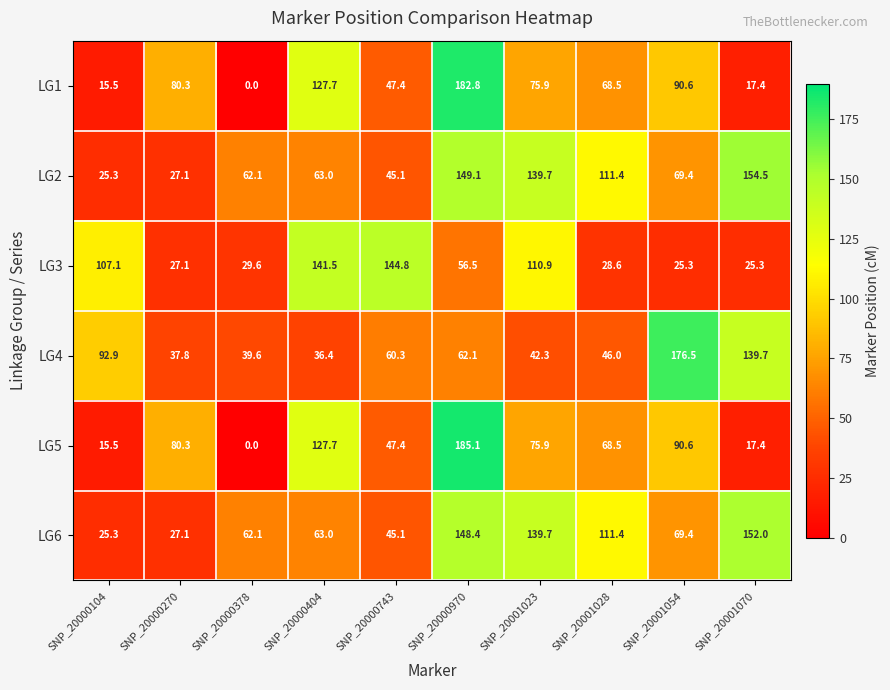

What is the maximum value shown in the chart?

185.1